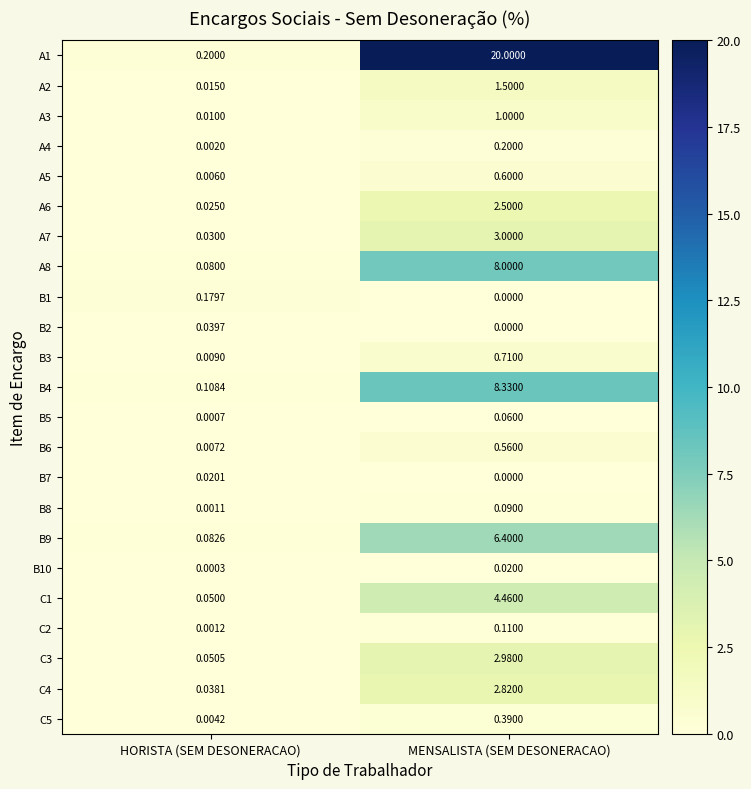

Rank the categories by B5 value from lowest to highest.

HORISTA (SEM DESONERACAO), MENSALISTA (SEM DESONERACAO)